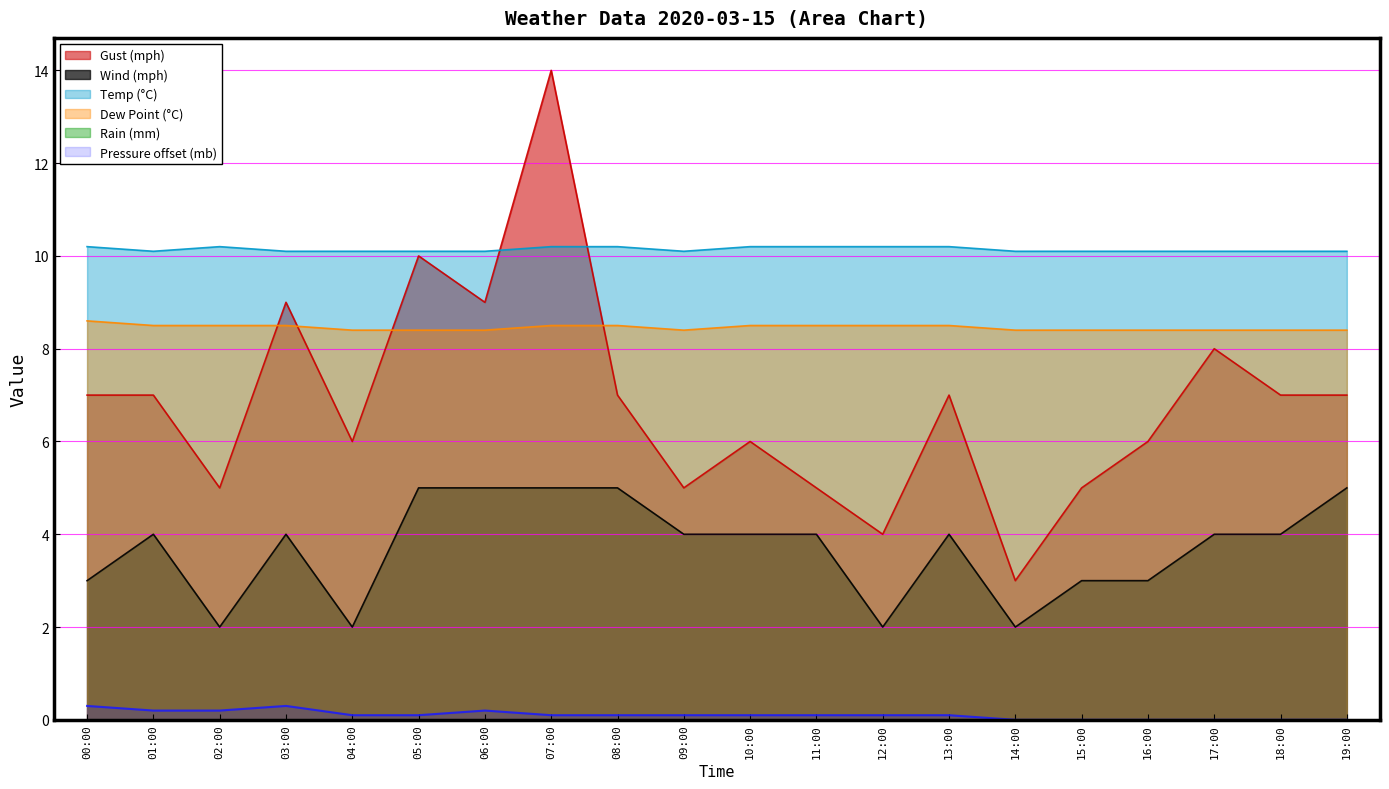

What is the approximate value of wind_mph at 05:00?

5.0